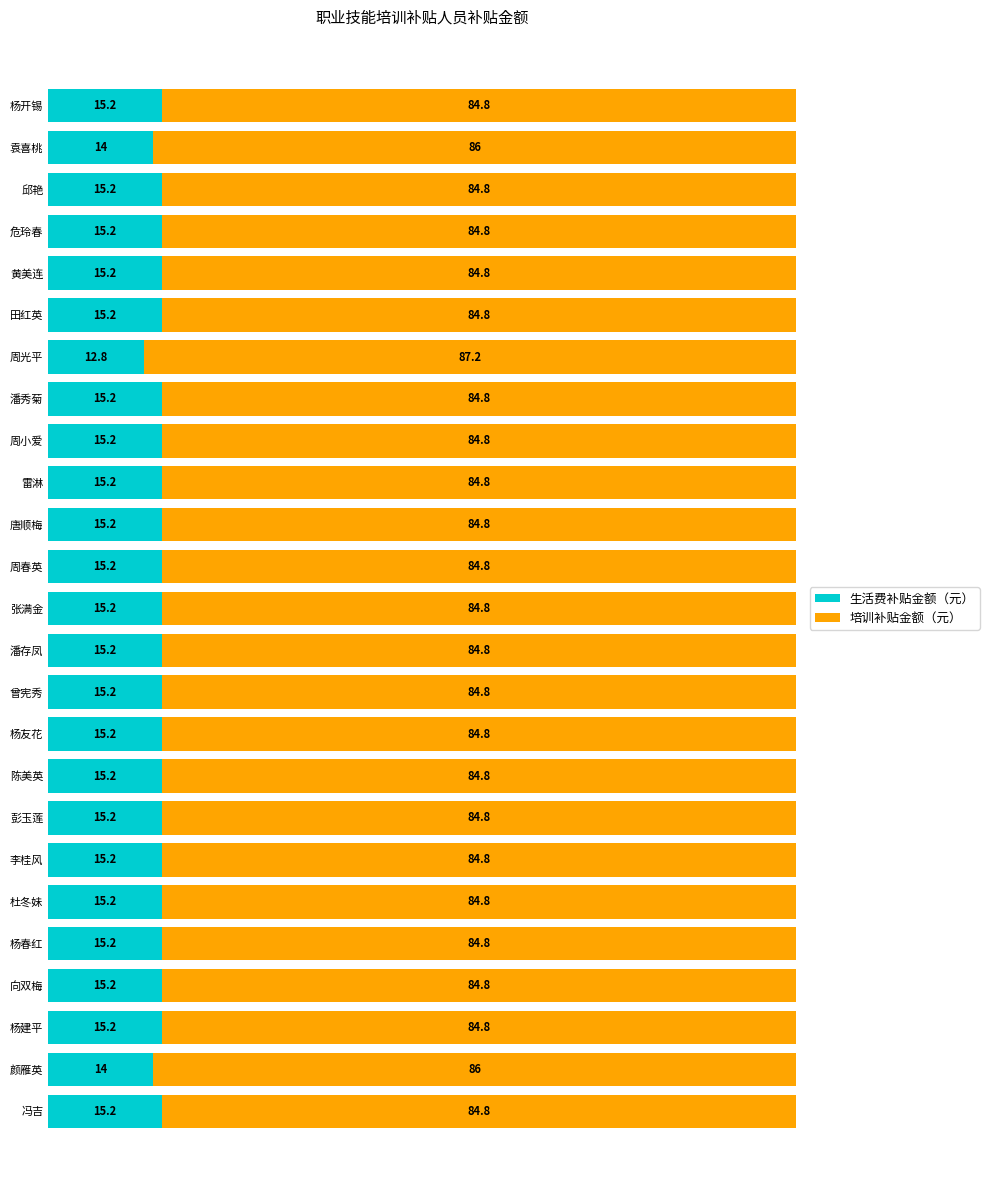

What is the total value across all series at 杨友花?

100.0